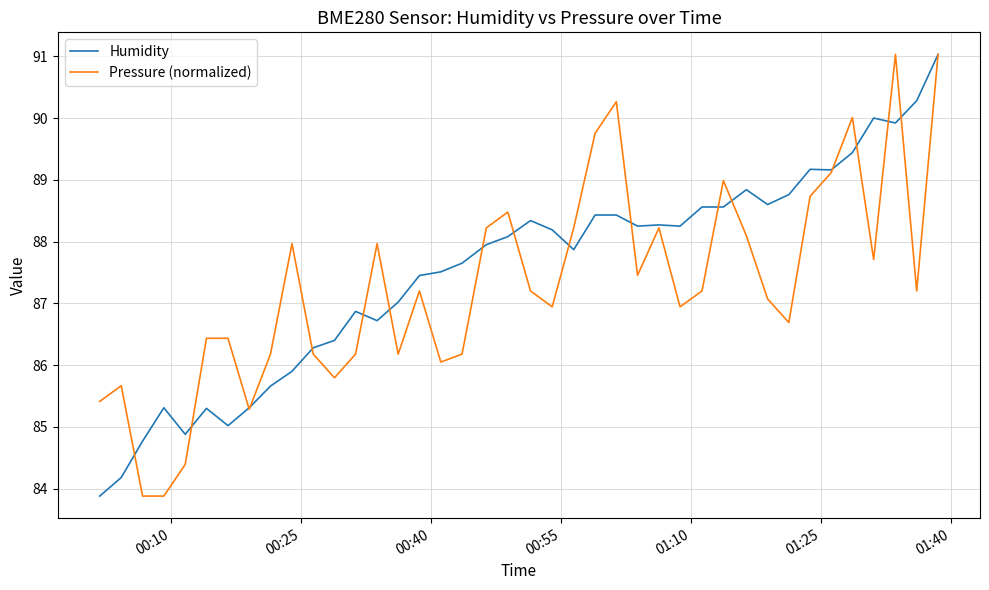

What is the minimum value shown in the chart?

83.9